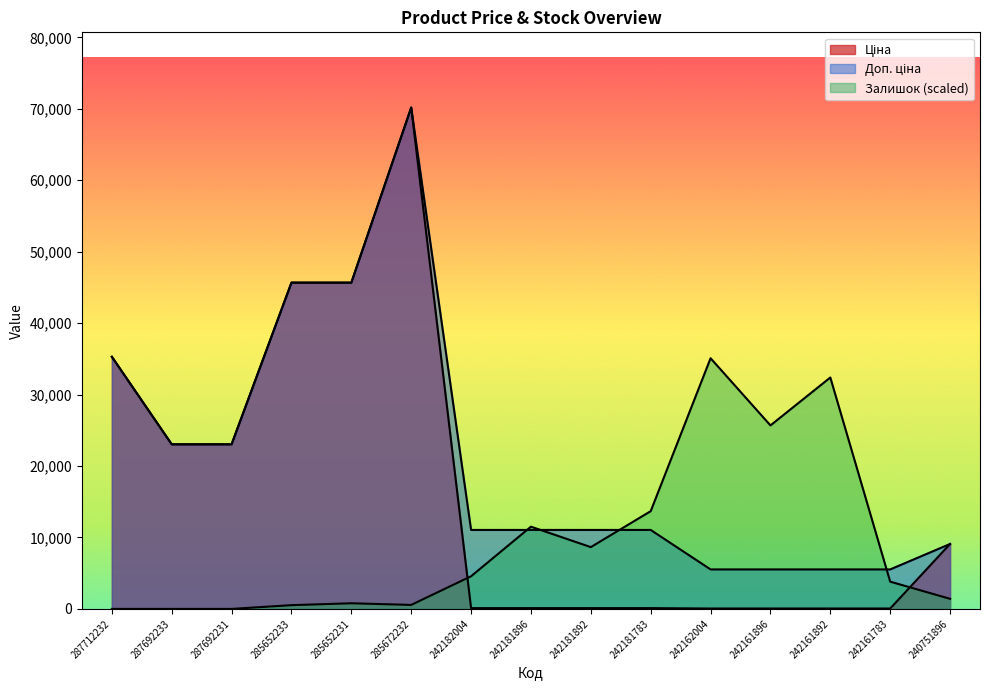

At which label does Ціна reach its peak?

285672232